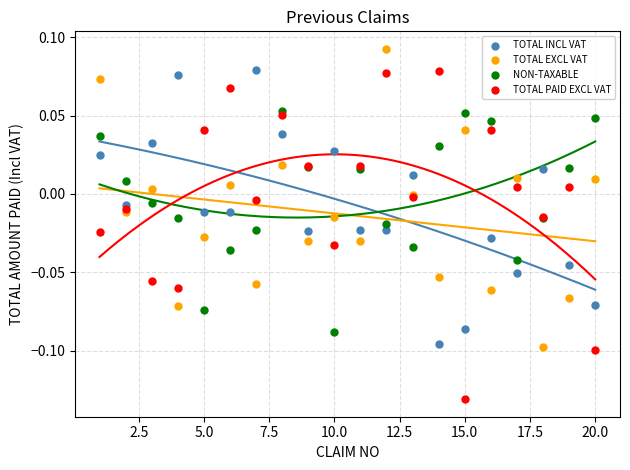

Which series reaches the minimum Y coordinate?

TOTAL PAID EXCL VAT